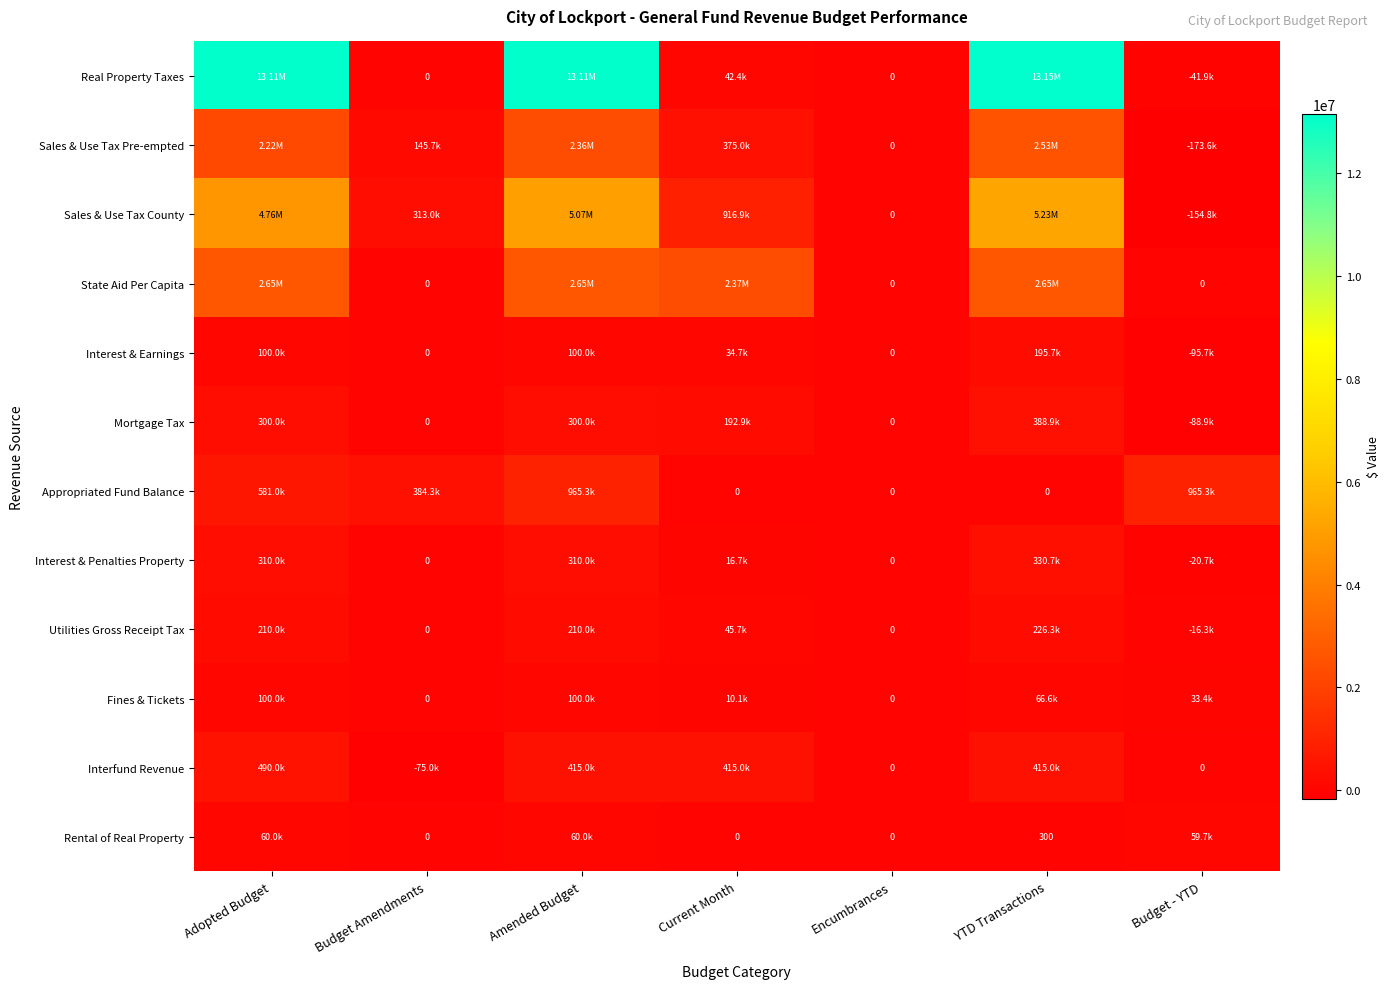

List the labels in order of Sales & Use Tax Pre-empted value, smallest first.

Budget - YTD, Encumbrances, Budget Amendments, Current Month, Adopted Budget, Amended Budget, YTD Transactions